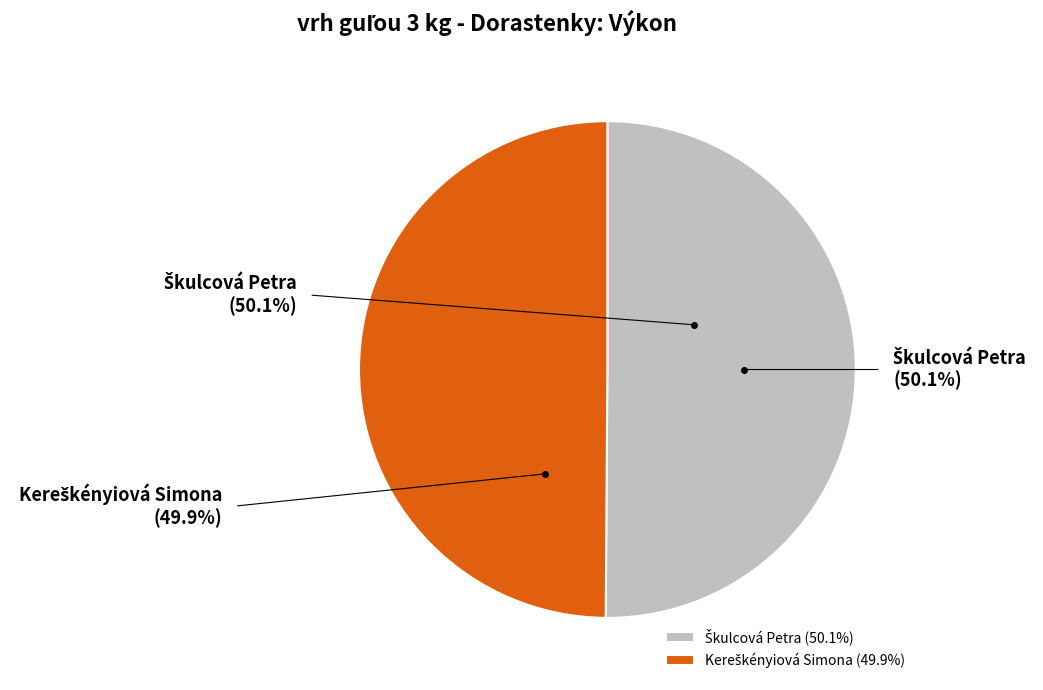

The Škulcová Petra slice represents 36% of the pie. True or false?

False